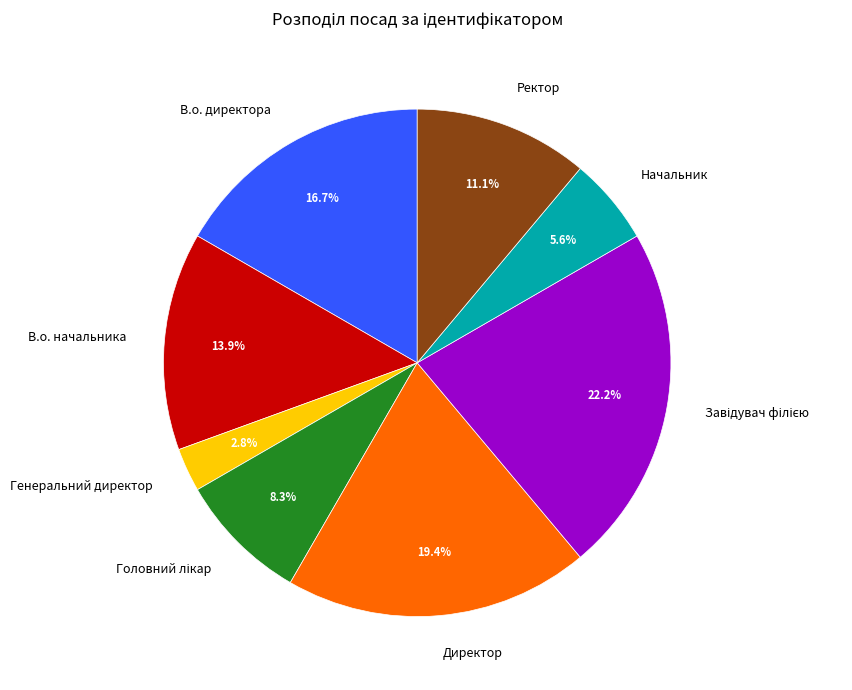

Which category has the smallest portion of the pie?

Генеральний директор